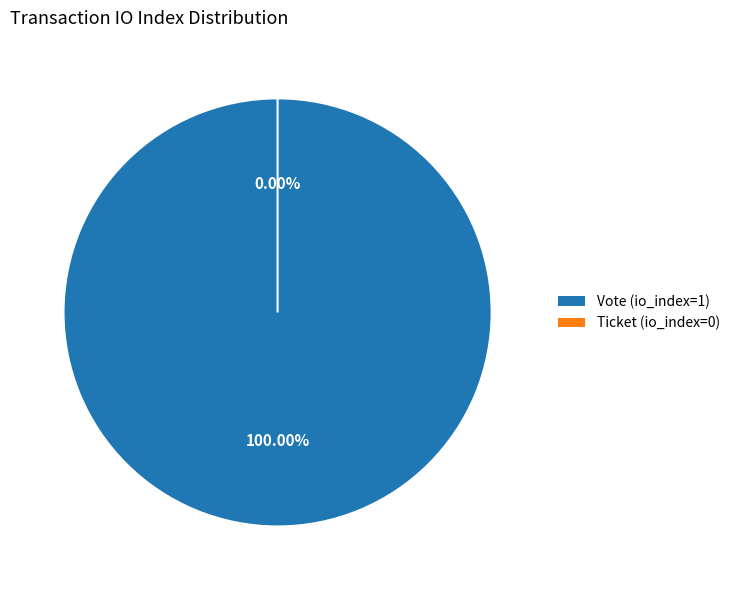

What is the change in value from Vote (io_index=1) to Ticket (io_index=0)?

-1